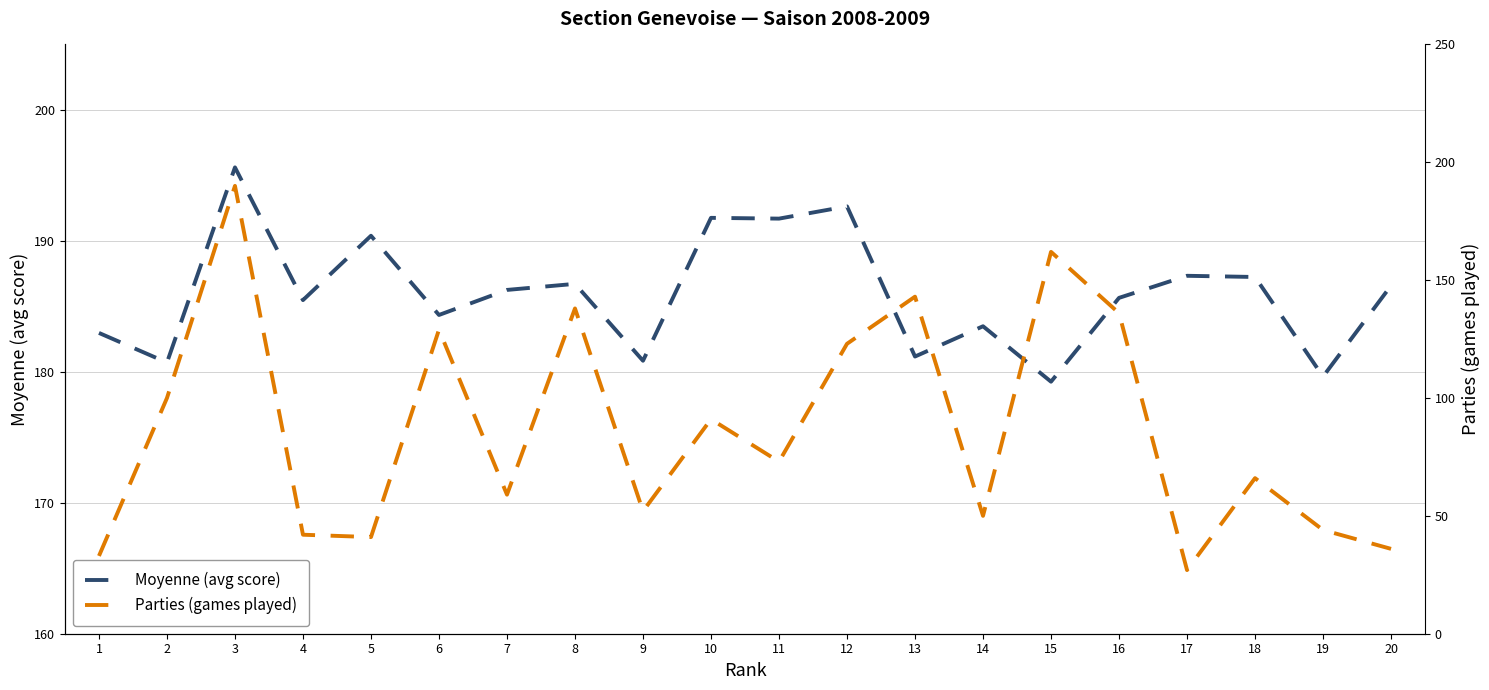

At which category is the sum across all series the highest?

3